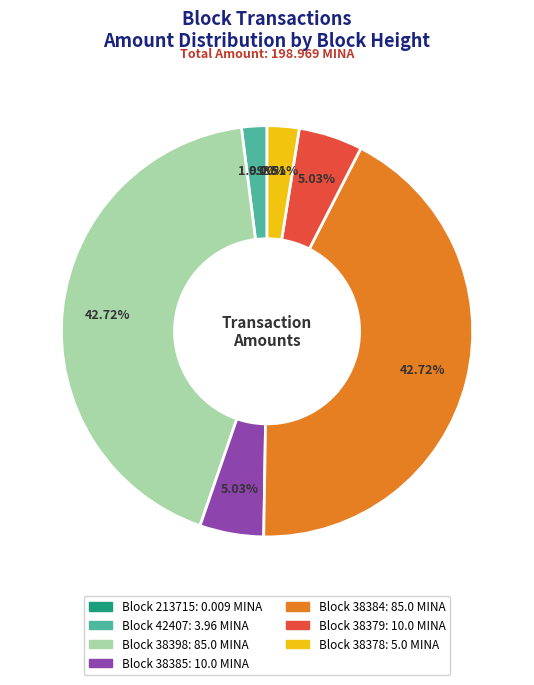

To the nearest percent, what is the difference between the largest and smallest slice percentages?

43%